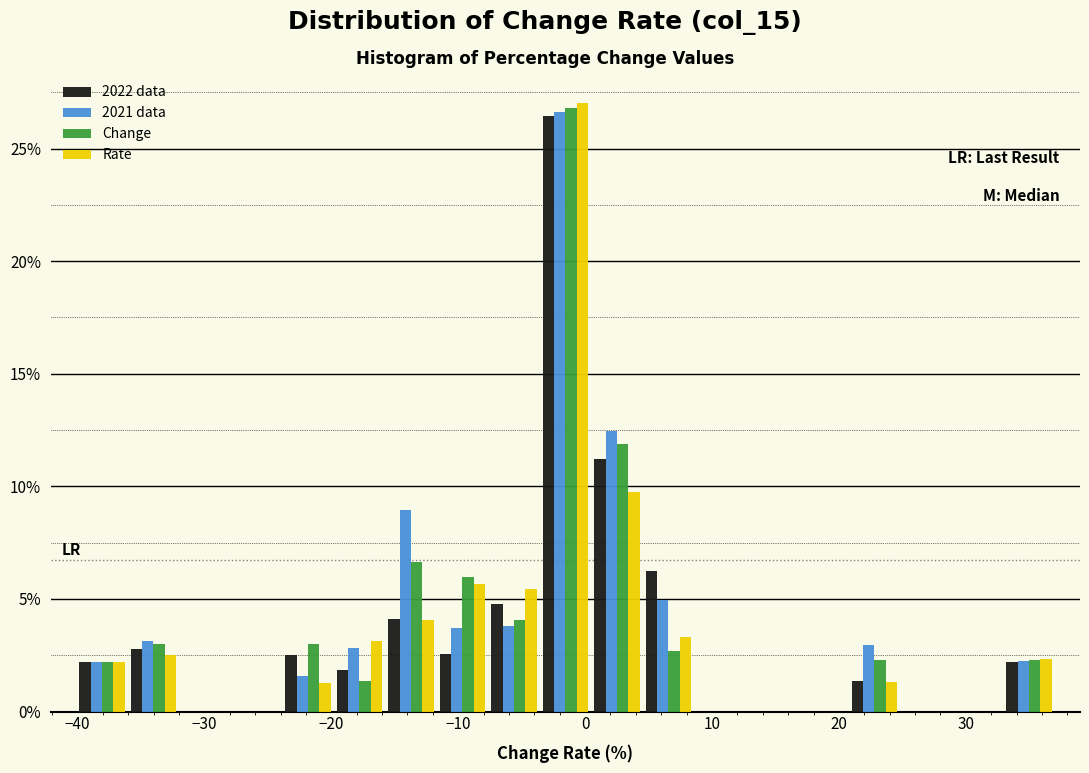

Reading left to right, transcribe this chart: for each range on the x-axis, give the height of each series' bar. Neither the bar edges nor the heights are printed on the chart, so give them approximately, as read against the axes.

-40 to -36: 2022 data=2.0	2021 data=2.0	Change=2.0	Rate=2.0
-36 to -32: 2022 data=3.0	2021 data=3.0	Change=3.0	Rate=2.5
-32 to -28: 2022 data=0	2021 data=0	Change=0	Rate=0
-28 to -24: 2022 data=0	2021 data=0	Change=0	Rate=0
-24 to -20: 2022 data=2.5	2021 data=1.5	Change=3.0	Rate=1.5
-20 to -16: 2022 data=2.0	2021 data=3.0	Change=1.5	Rate=3.0
-16 to -12: 2022 data=4.0	2021 data=9.0	Change=6.5	Rate=4.0
-12 to -8: 2022 data=2.5	2021 data=3.5	Change=6.0	Rate=5.5
-8 to -4: 2022 data=5.0	2021 data=4.0	Change=4.0	Rate=5.5
-4 to 0: 2022 data=26.5	2021 data=26.5	Change=27.0	Rate=27.0
0 to 5: 2022 data=11.0	2021 data=12.5	Change=12.0	Rate=10.0
5 to 9: 2022 data=6.0	2021 data=5.0	Change=2.5	Rate=3.5
9 to 13: 2022 data=0	2021 data=0	Change=0	Rate=0
13 to 17: 2022 data=0	2021 data=0	Change=0	Rate=0
17 to 21: 2022 data=0	2021 data=0	Change=0	Rate=0
21 to 25: 2022 data=1.5	2021 data=3.0	Change=2.5	Rate=1.5
25 to 29: 2022 data=0	2021 data=0	Change=0	Rate=0
29 to 33: 2022 data=0	2021 data=0	Change=0	Rate=0
33 to 37: 2022 data=2.0	2021 data=2.5	Change=2.5	Rate=2.5